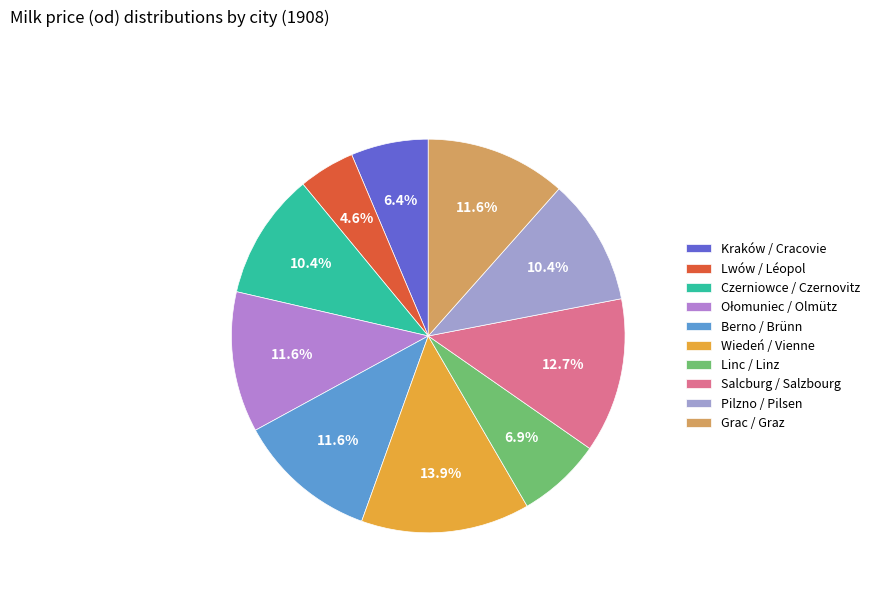

True or false: Czerniowce / Czernovitz accounts for 1% of the total.

False